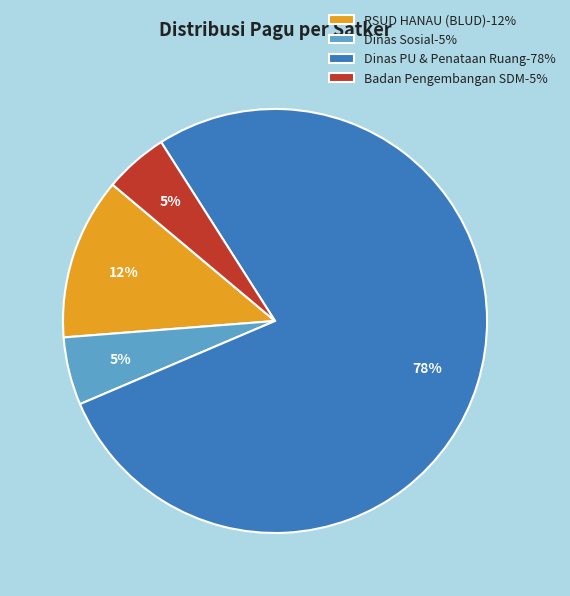

Is it true that Dinas PU & Penataan Ruang-78% is 78% of the pie?

True